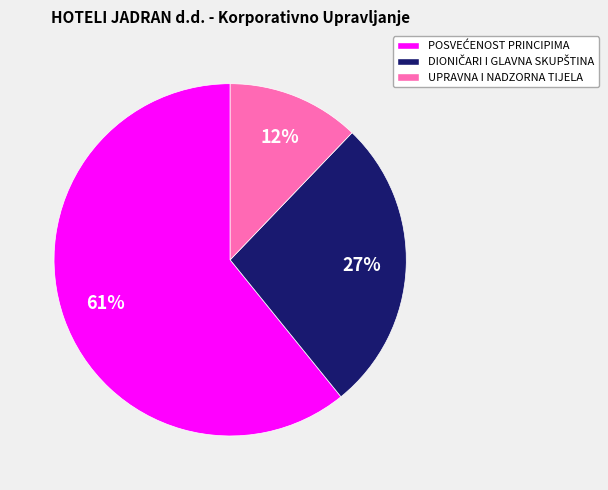

To the nearest percent, what percentage of the pie is UPRAVNA I NADZORNA TIJELA?

12%